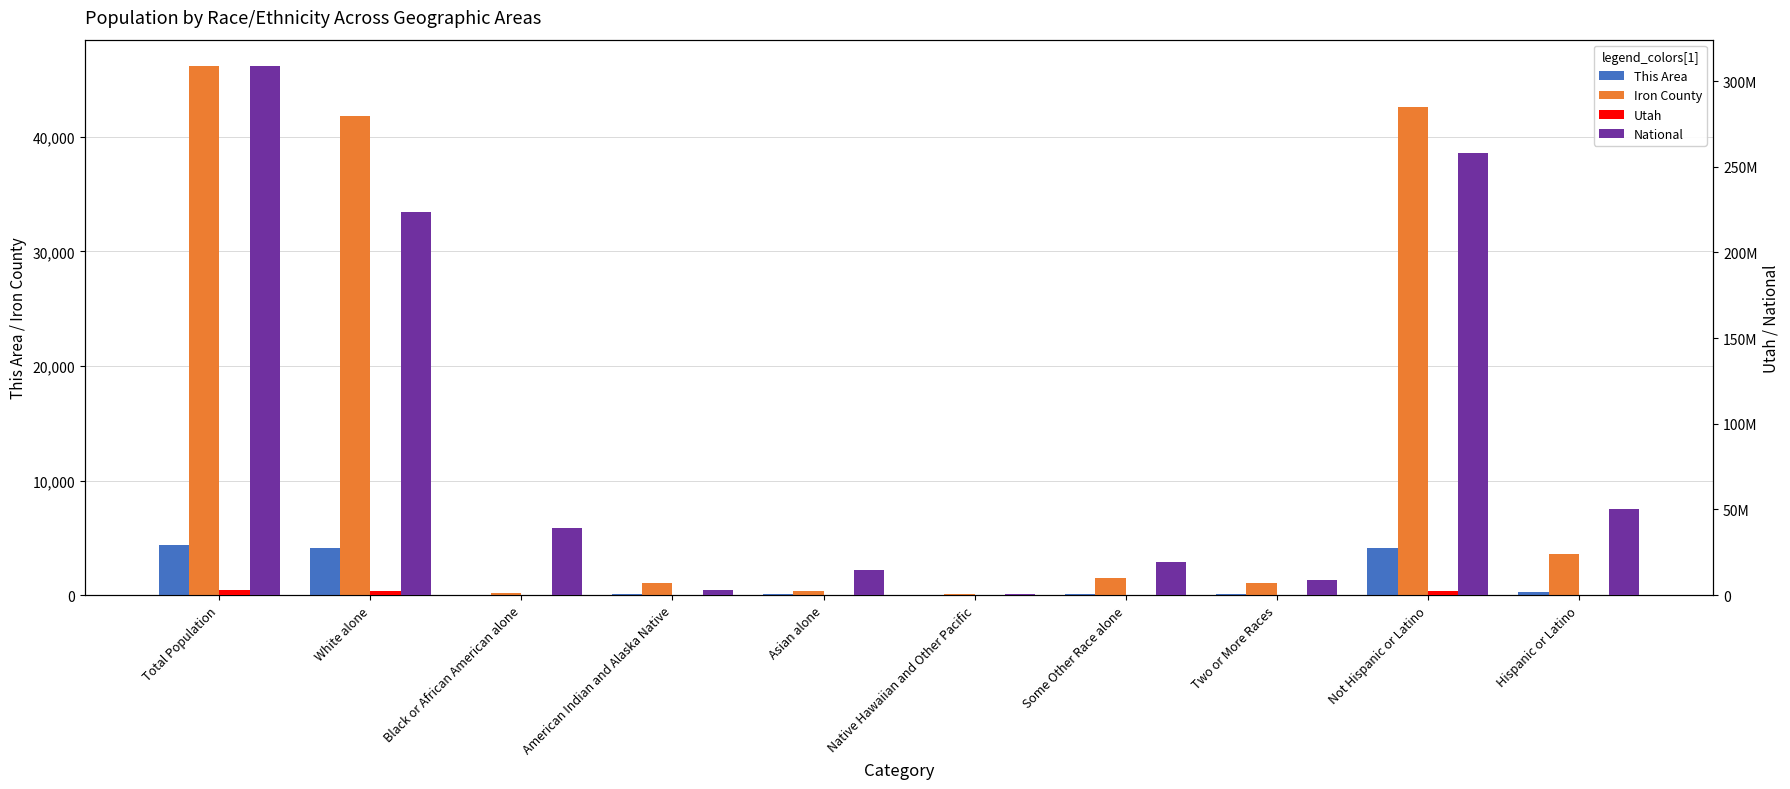

Reading right to left, transcribe all the data shown in this chart.

This Area: Hispanic or Latino=273	Not Hispanic or Latino=4122	Two or More Races=75	Some Other Race alone=76	Native Hawaiian and Other Pacific=10	Asian alone=56	American Indian and Alaska Native=65	Black or African American alone=14	White alone=4099	Total Population=4395
Iron County: Hispanic or Latino=3563	Not Hispanic or Latino=42600	Two or More Races=1079	Some Other Race alone=1502	Native Hawaiian and Other Pacific=139	Asian alone=349	American Indian and Alaska Native=1019	Black or African American alone=227	White alone=41848	Total Population=46163
Utah: Hispanic or Latino=358340	Not Hispanic or Latino=2405545	Two or More Races=75518	Some Other Race alone=166754	Native Hawaiian and Other Pacific=24554	Asian alone=55285	American Indian and Alaska Native=32927	Black or African American alone=29287	White alone=2379560	Total Population=2763885
National: Hispanic or Latino=50477594	Not Hispanic or Latino=258267944	Two or More Races=9009073	Some Other Race alone=19107368	Native Hawaiian and Other Pacific=540013	Asian alone=14674252	American Indian and Alaska Native=2932248	Black or African American alone=38929319	White alone=223553265	Total Population=308745538